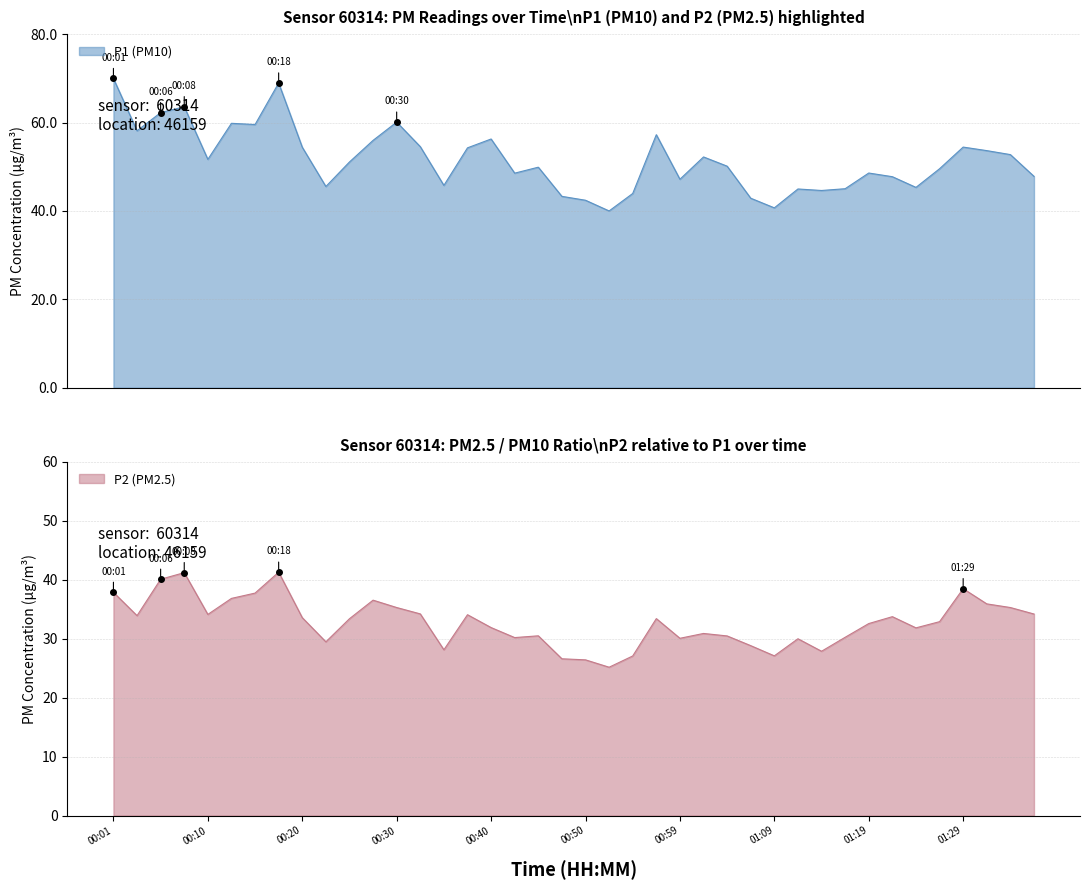

How many lines are shown in the chart?

2